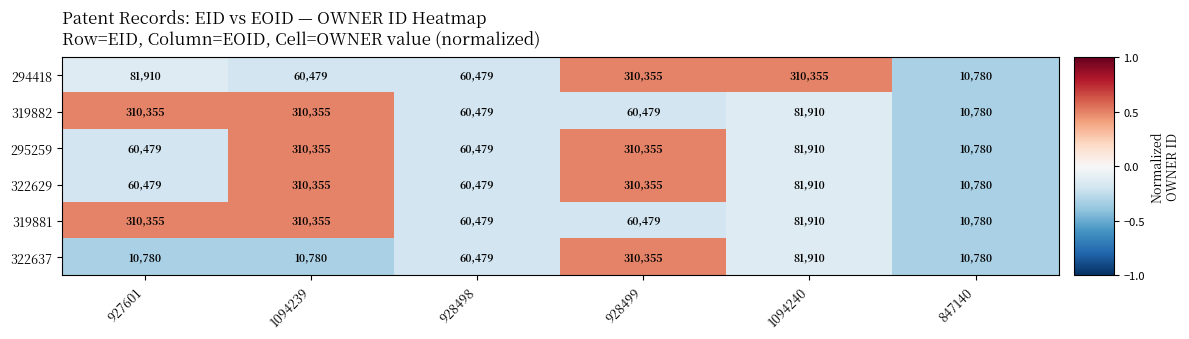

At which category is the sum across all series the highest?

928499